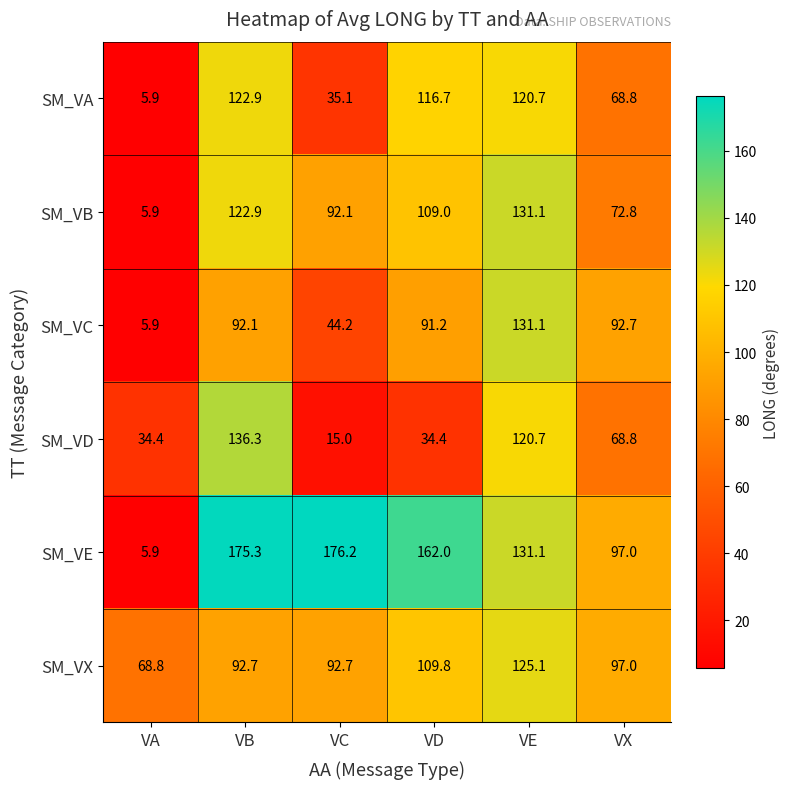

Rank the categories by SM_VE value from highest to lowest.

VC, VB, VD, VE, VX, VA